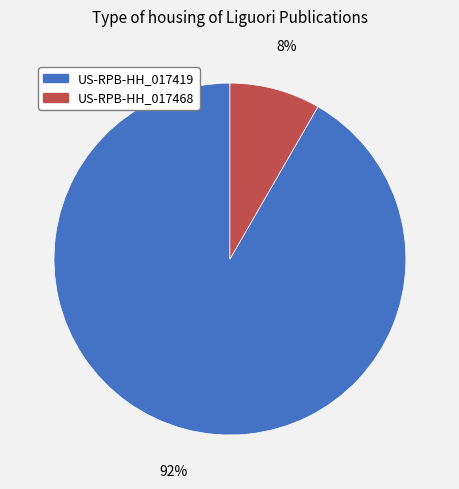

To the nearest percent, what is the average slice percentage?

50%